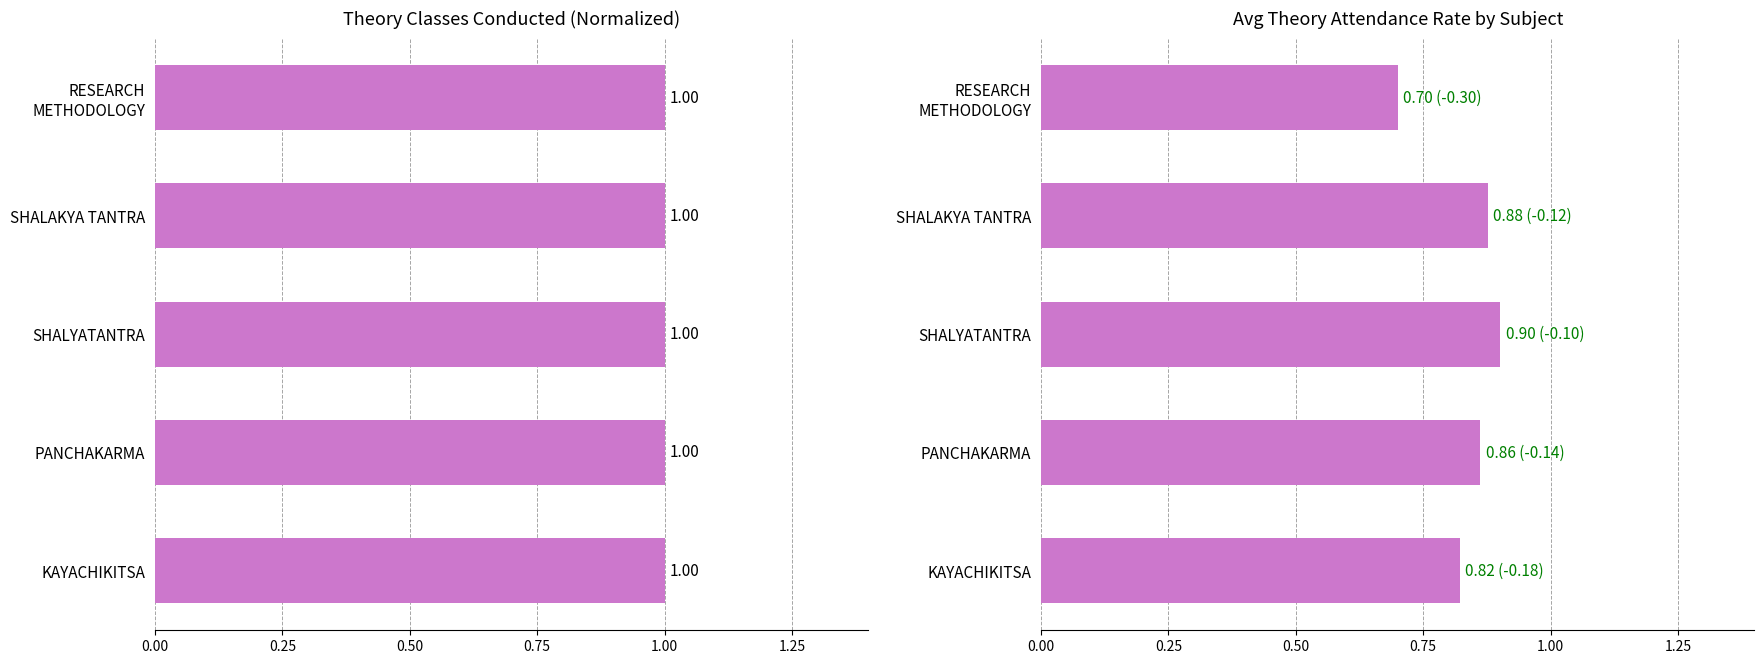

What position from the right is 0.00?

5